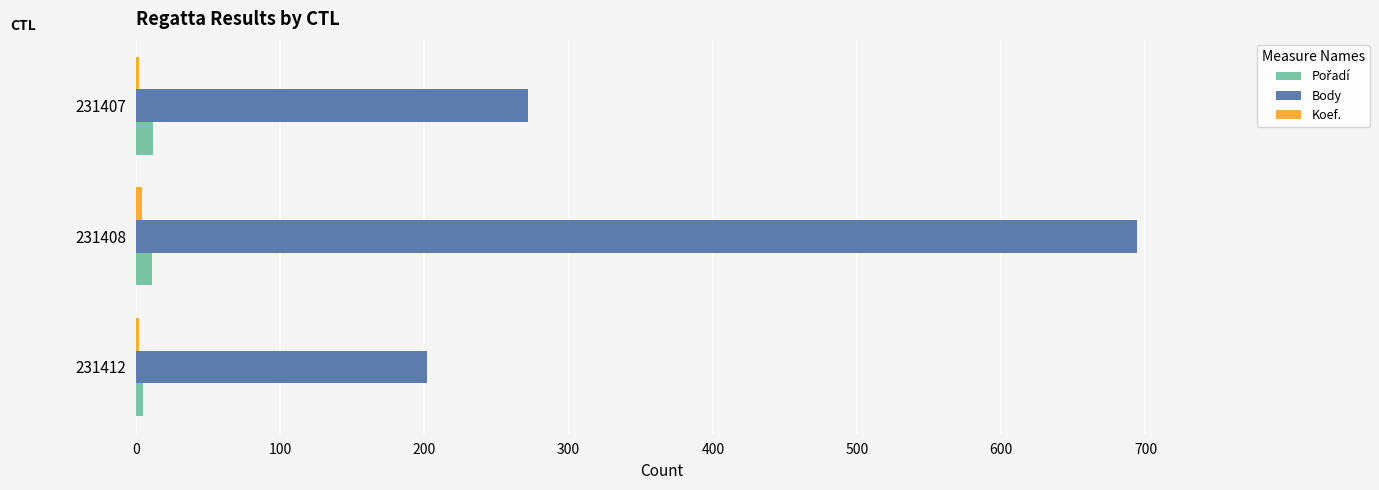

Which series changed the most between 231408 and 231407?

Body